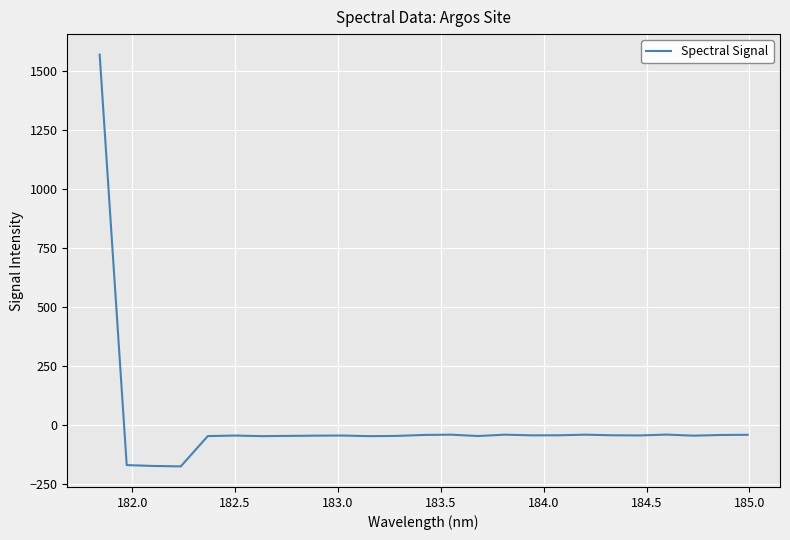

What is the difference between the second highest and minimum values?

134.6